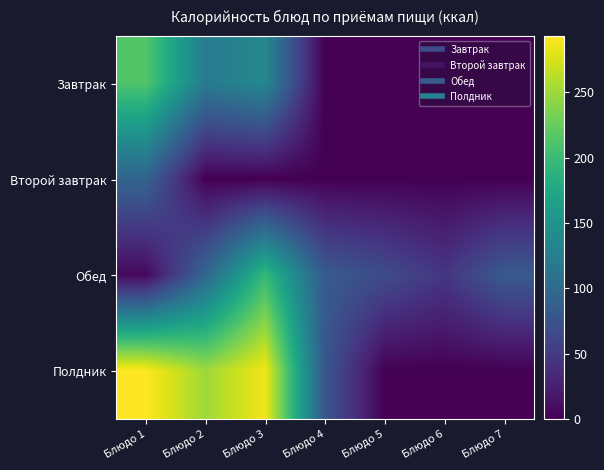

Rank the series at Блюдо 7 from lowest to highest value.

Завтрак, Второй завтрак, Полдник, Обед